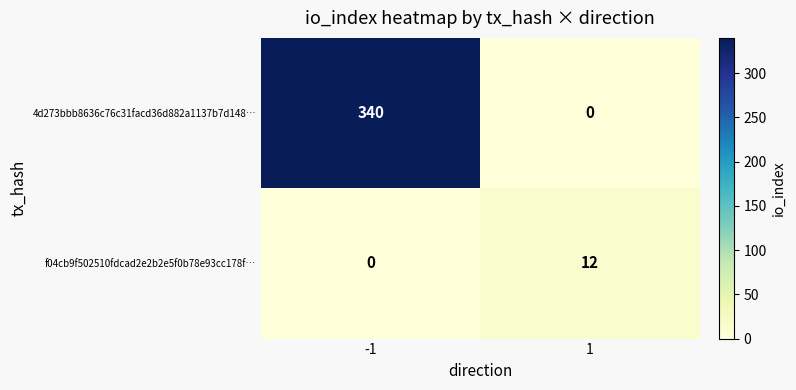

Is it true that f04cb9f502510fdcad2e2b2e5f0b78e93cc178f… equals -8 at -1?

False